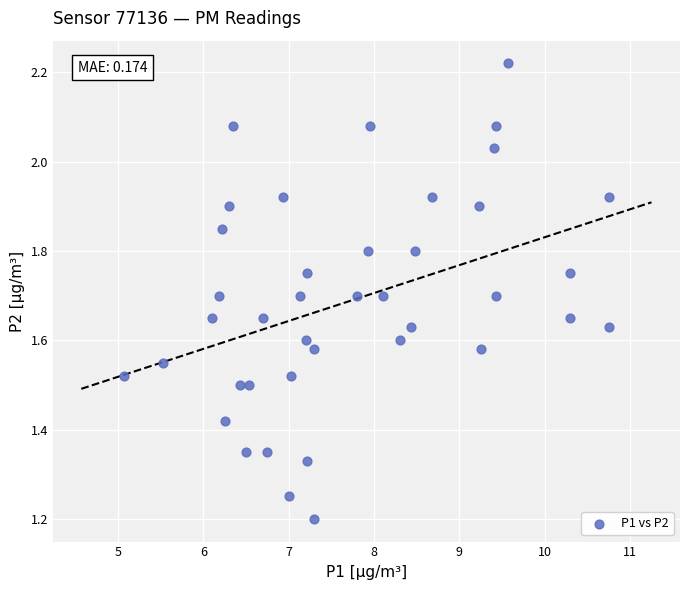

What is the range of X values (max minus min)?

5.7